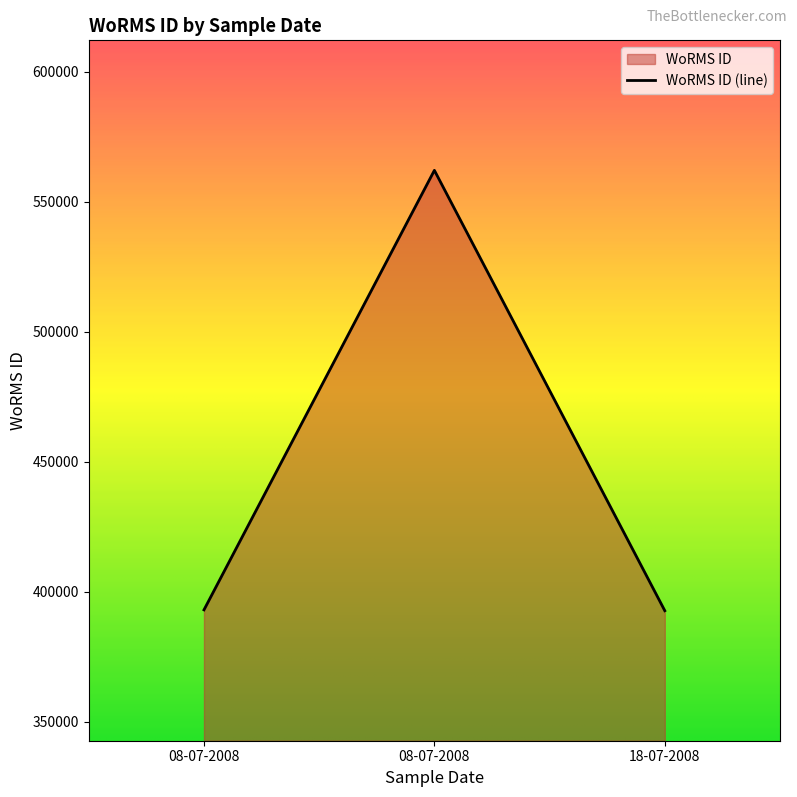

What is the smallest value displayed?

392750